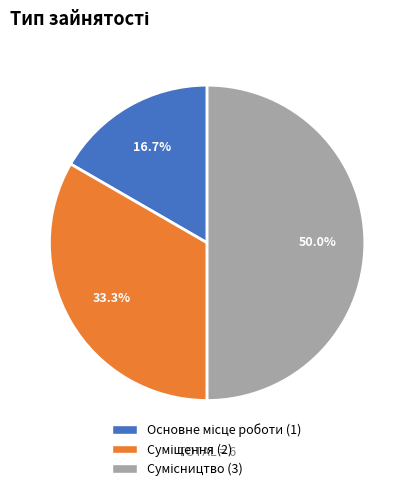

Is there any slice that represents more than half of the pie?

No